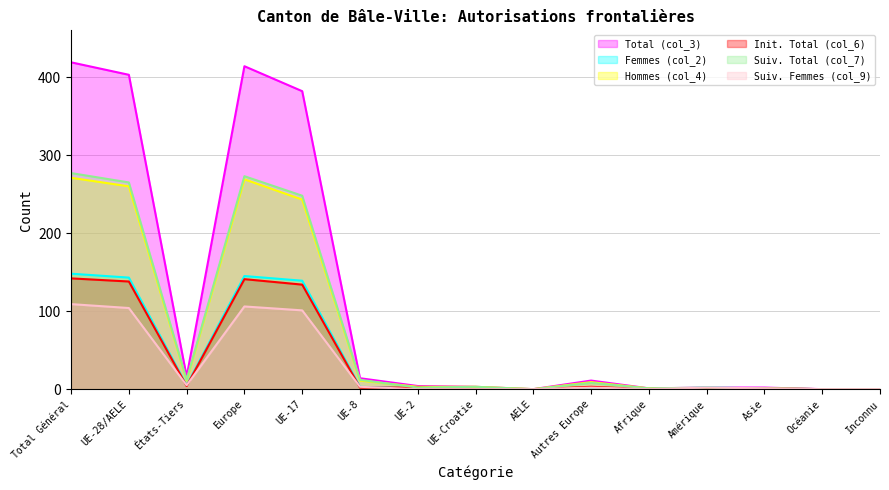

What is the difference between the maximum and second lowest values in the Suiv. Femmes (col_9) series?

109